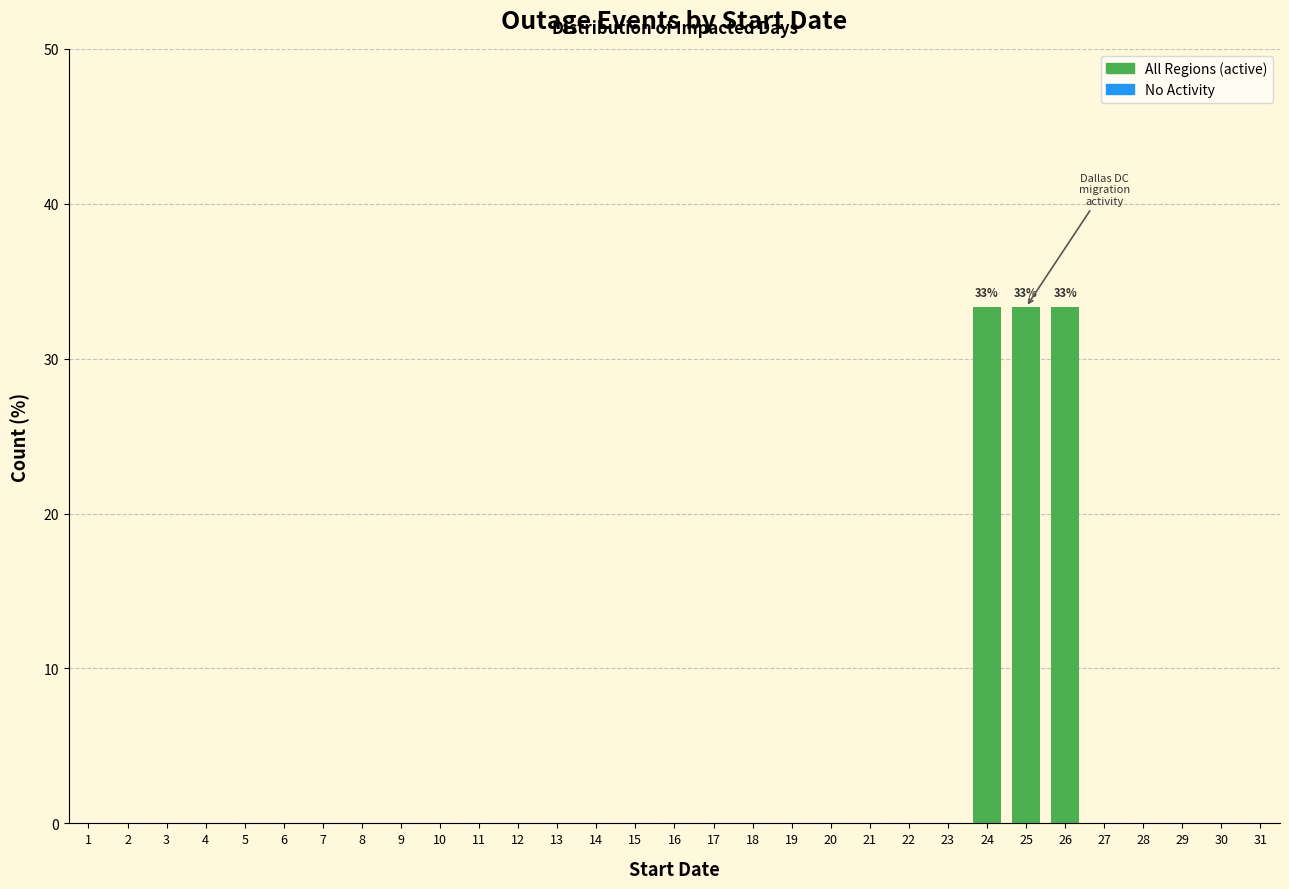

What is the greatest value displayed?

33.3